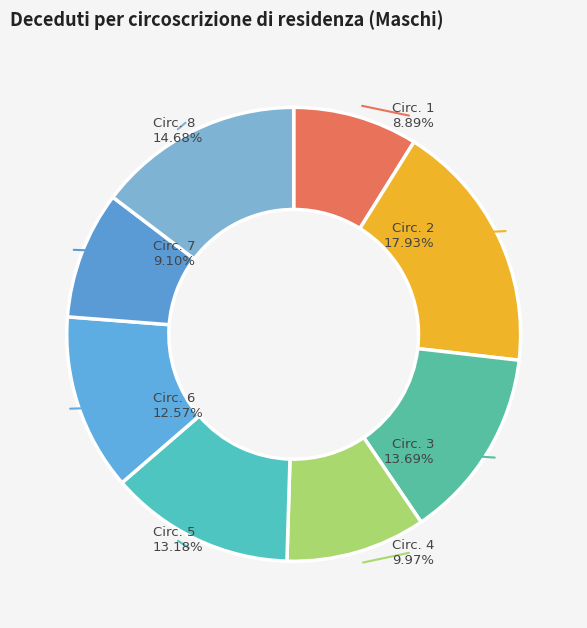

To the nearest percent, what is the difference between the 2 and 1 slice percentages?

9%